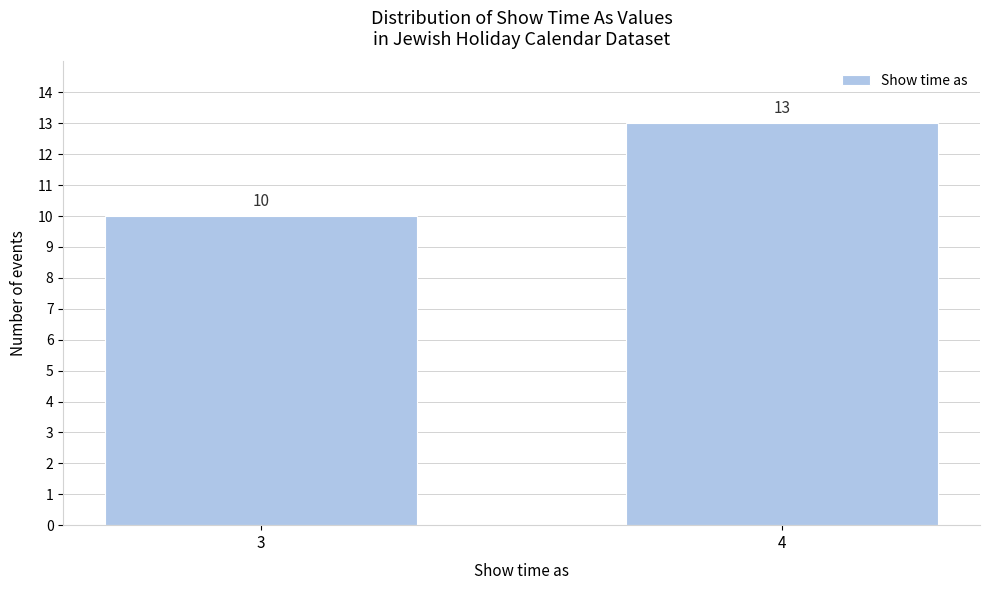

Reading left to right, list all the values displayed in this chart.

10	13